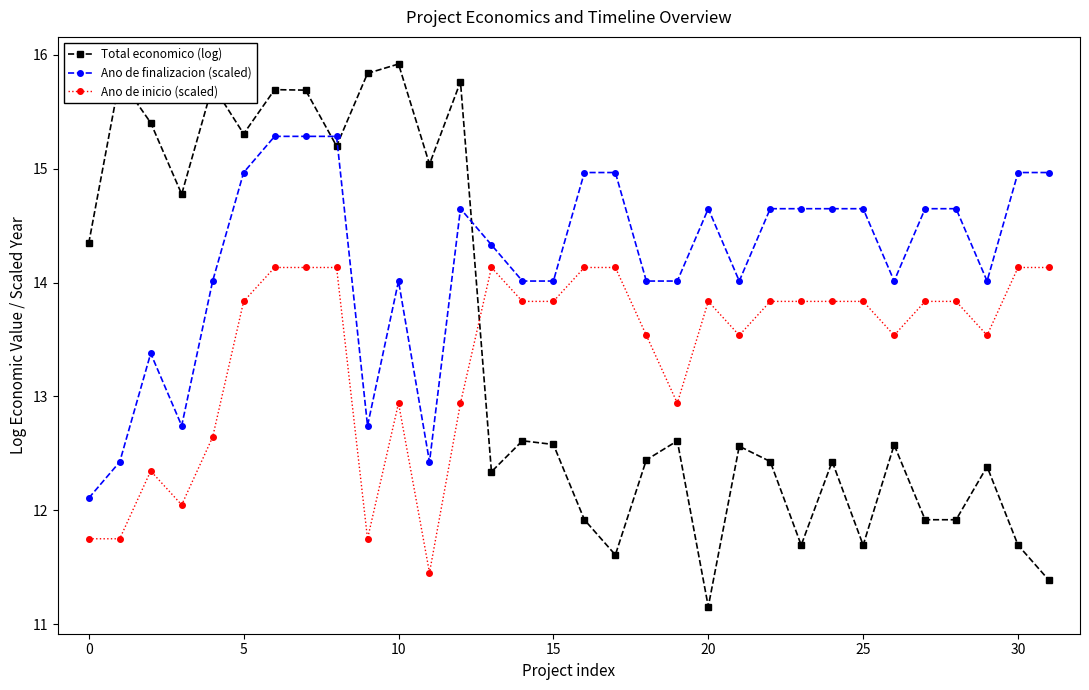

What is the difference between the maximum and second lowest values in the Ano de inicio (scaled) series?

2.4